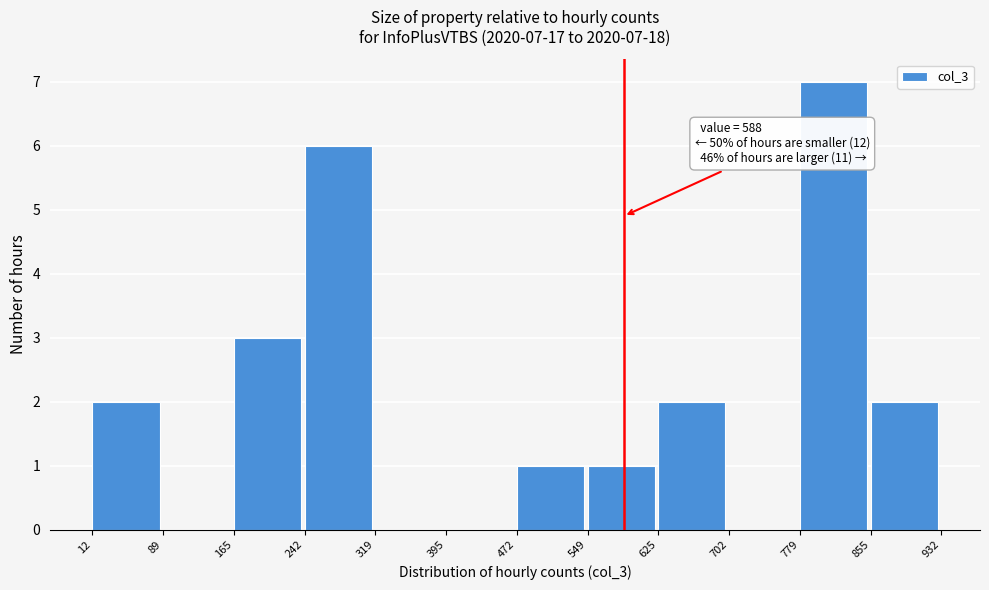

Which range on the x-axis has the tallest bar?

779 to 855